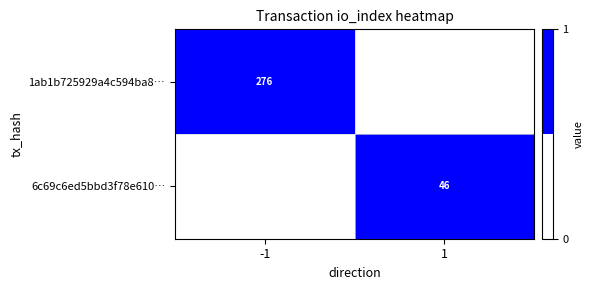

Is it true that 1ab1b725929a4c594ba8… equals 151 at -1?

False